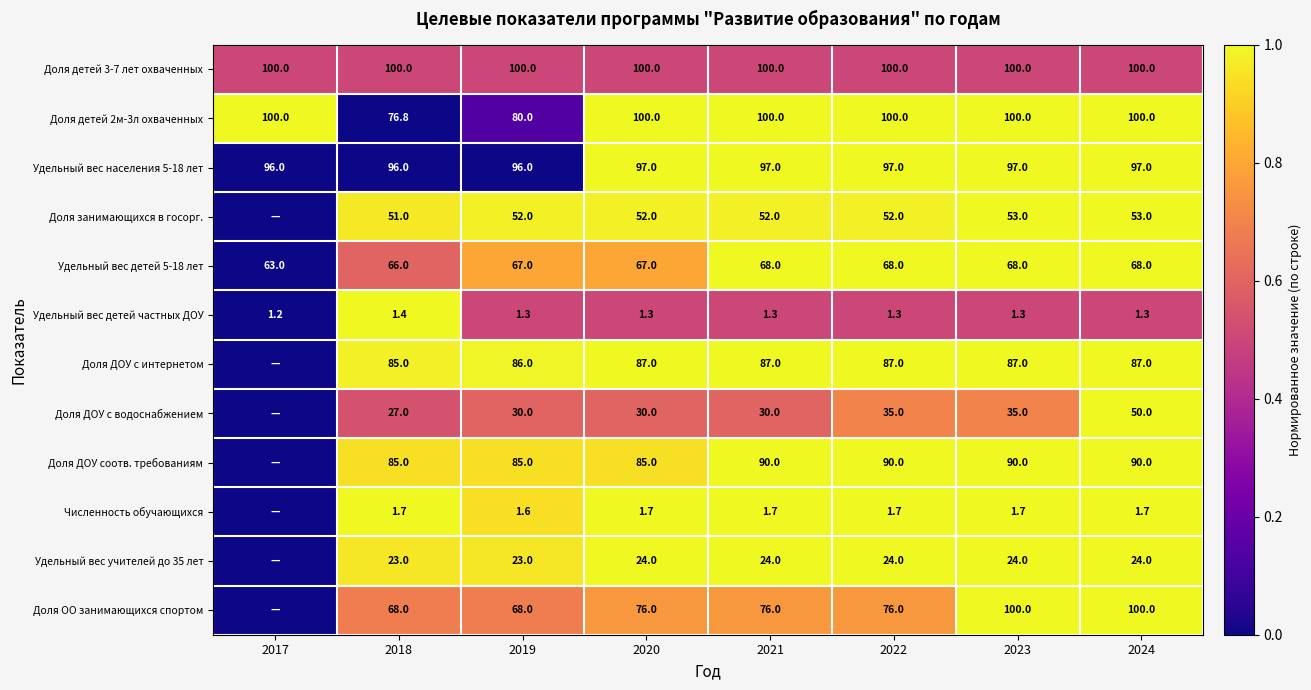

Read the Доля ДОУ с водоснабжением value at 2020.

0.6